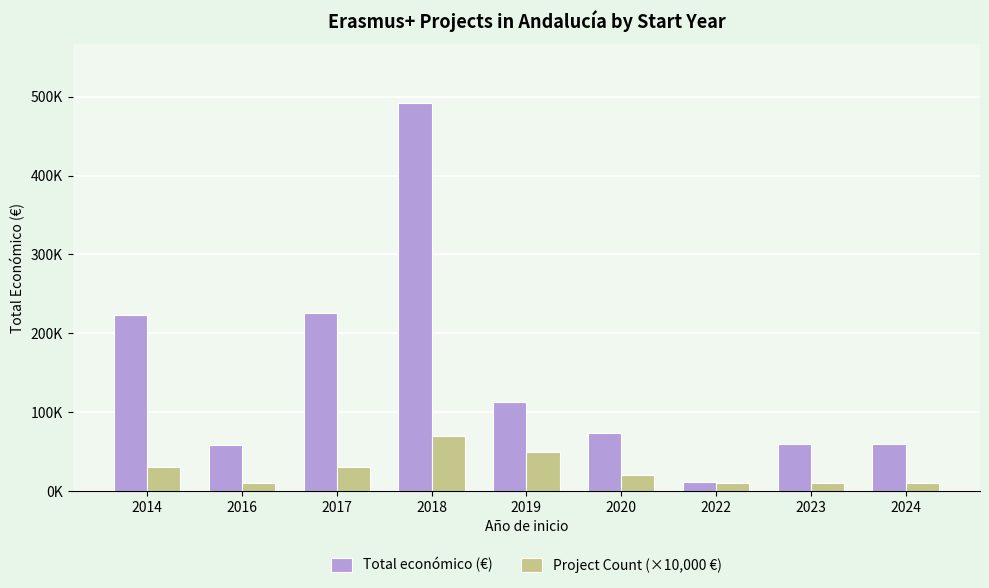

The Total económico (€) series shows 225796 at 2017. True or false?

True